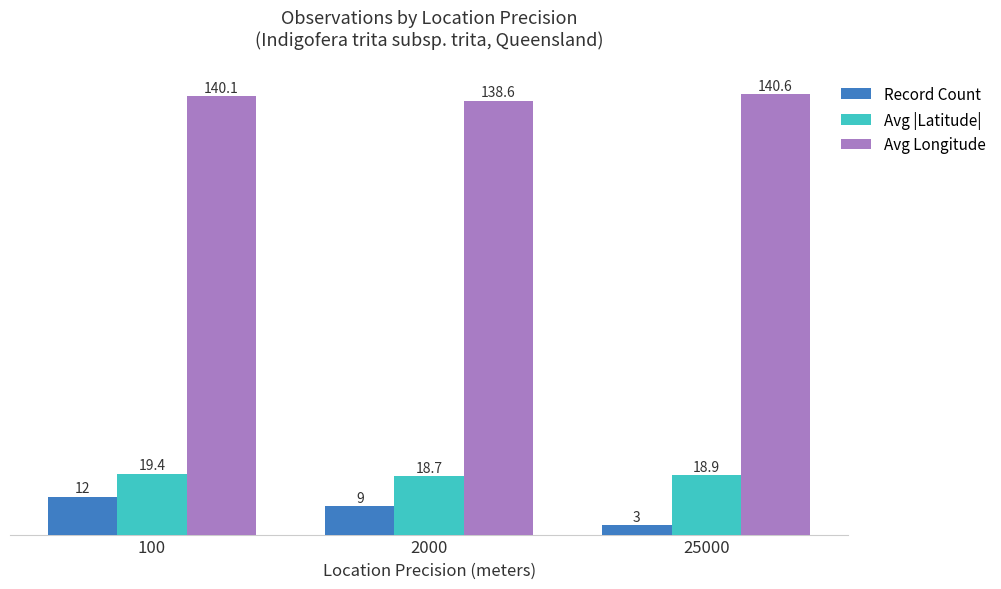

Which series has the largest total across all categories?

Avg Longitude